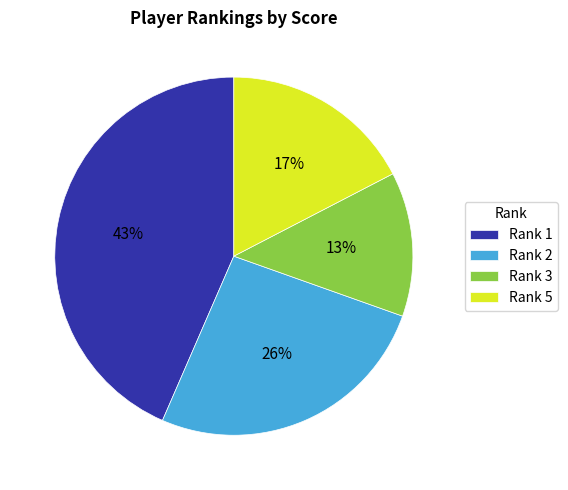

Which category has the biggest portion of the pie?

Rank 1